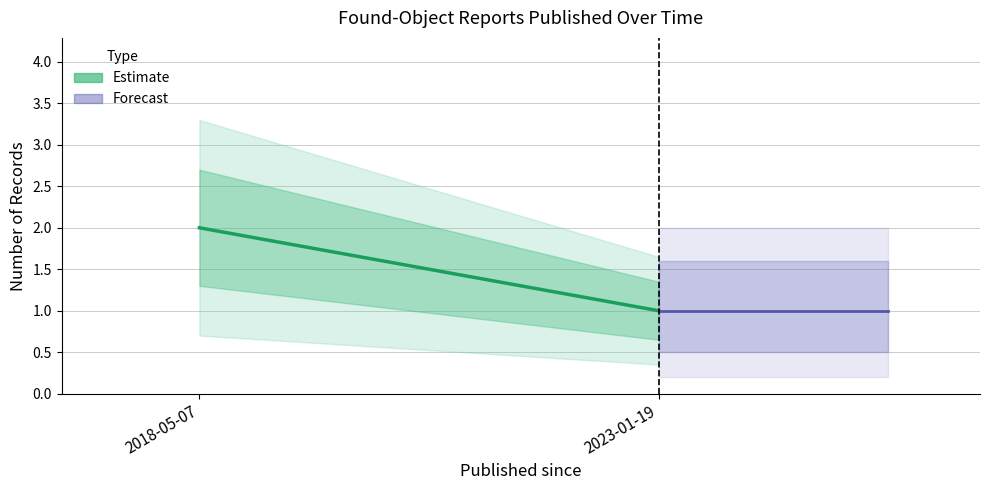

What is the label of the 2nd point from the left?

2023-01-19